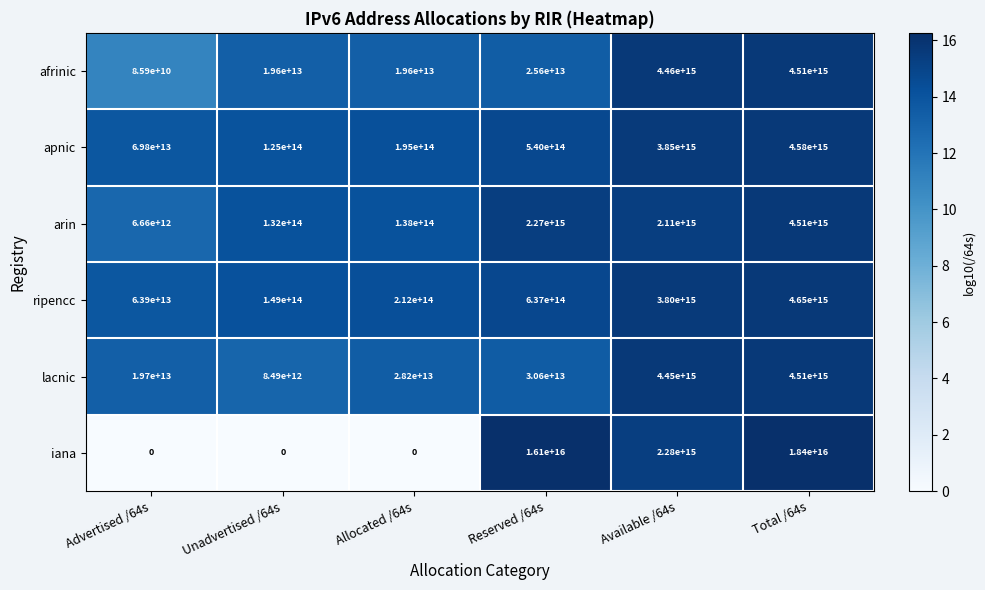

Which category has the lowest value in the ripencc series?

Advertised /64s